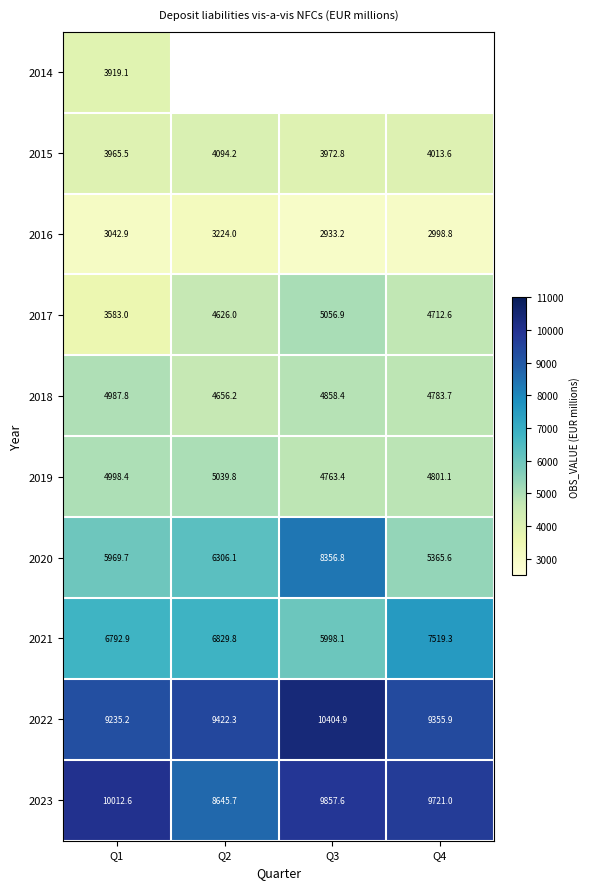

At which category is the sum across all series the highest?

Q1